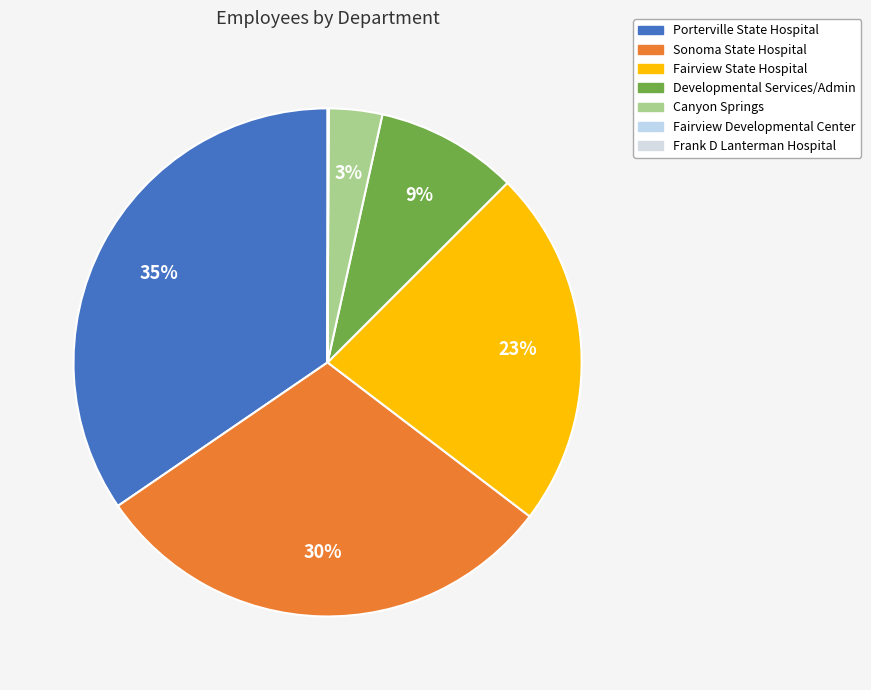

To the nearest percent, what portion does Fairview State Hospital represent?

23%